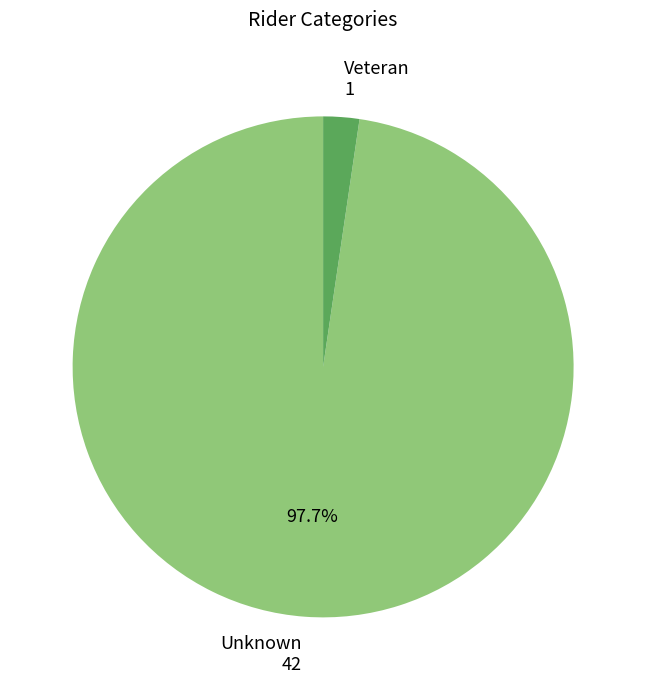

Is there a majority slice in this chart?

Yes